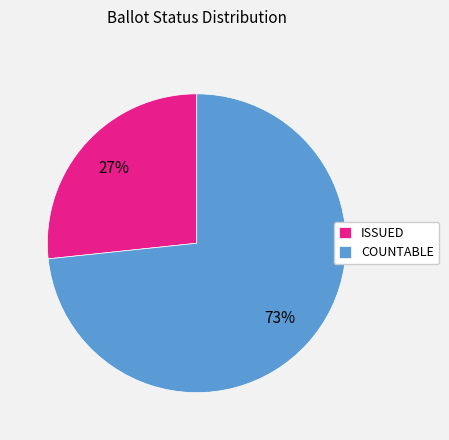

Between COUNTABLE and ISSUED, which is larger?

COUNTABLE